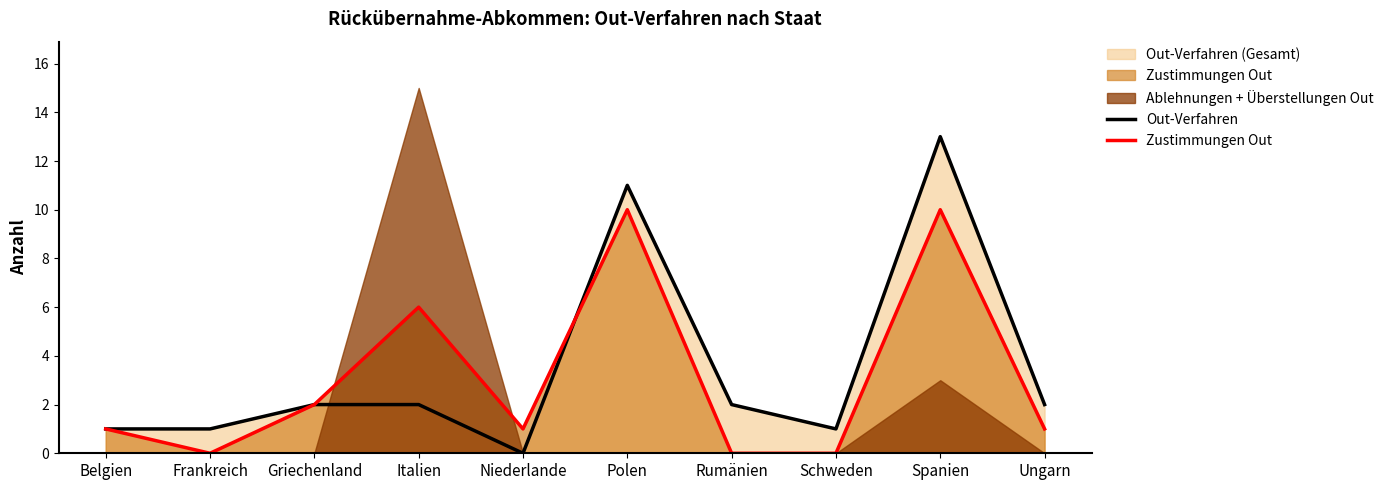

Between Polen and Ungarn, which series saw the biggest shift?

Out-Verfahren